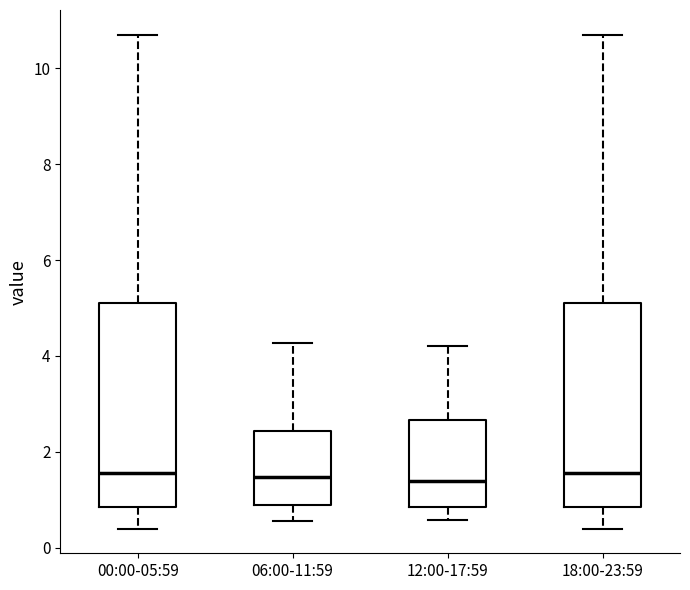

Where does the median line of the box for 00:00-05:59 sit on the y-axis? The values are not printed on the chart, so give them approximately, as read against the axis.

1.6